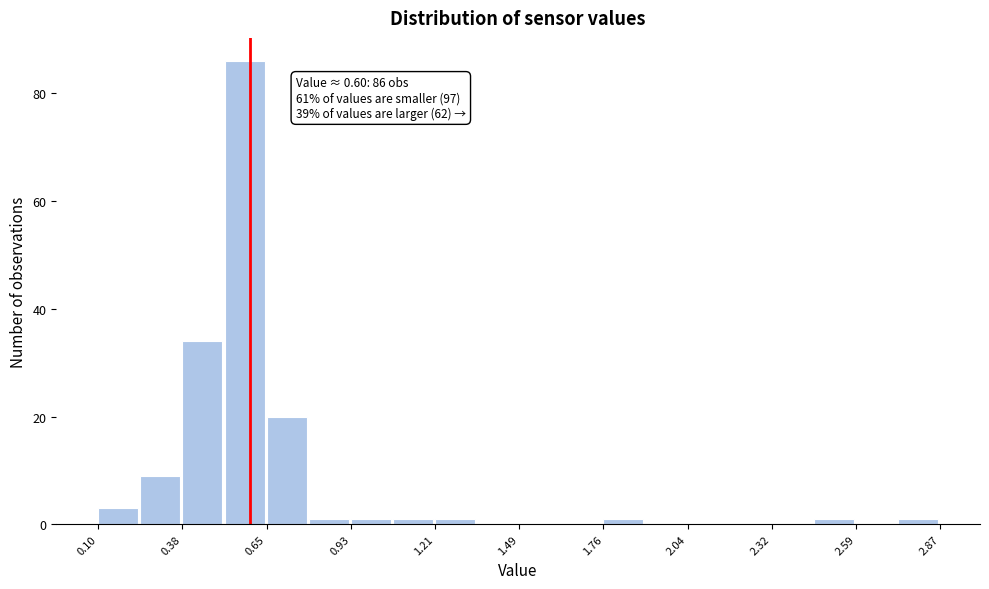

Read against the x-axis, roughly where is the centre of the tallest bar?

0.60